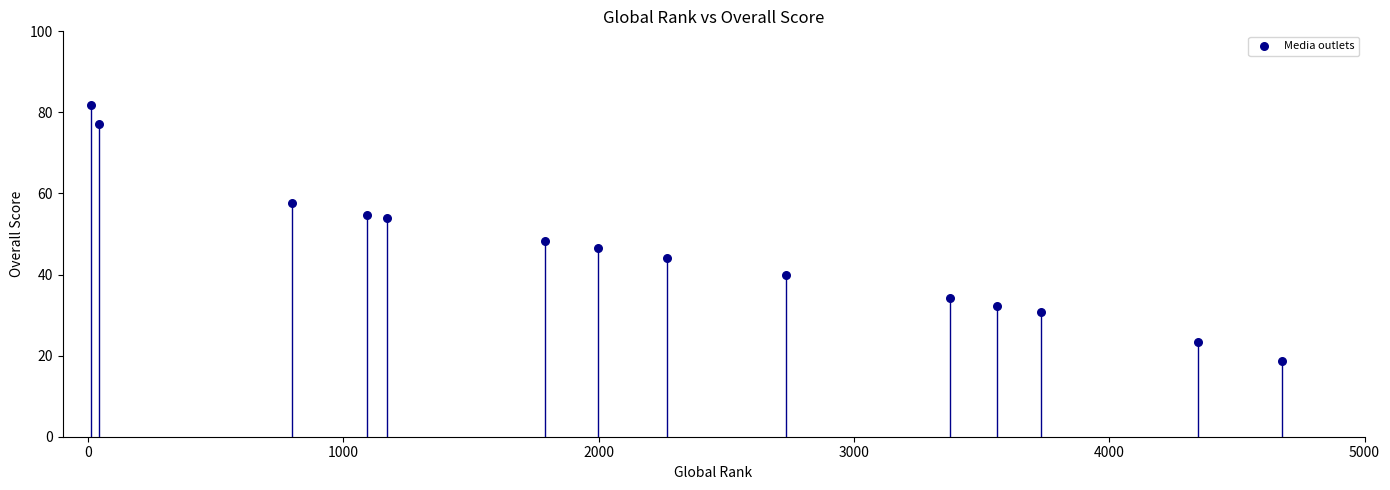

What is the range of X values (max minus min)?

4662.0